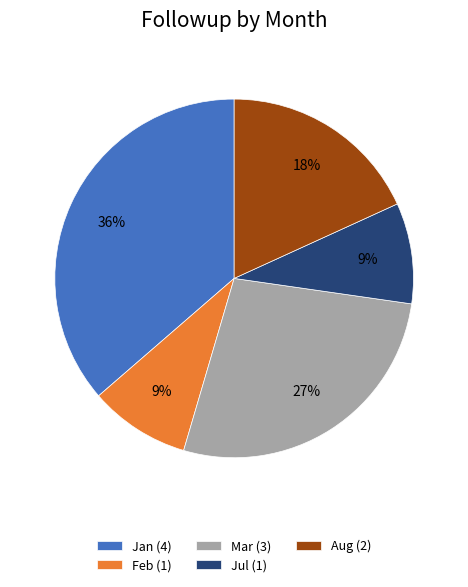

Is there any slice that represents more than half of the pie?

No